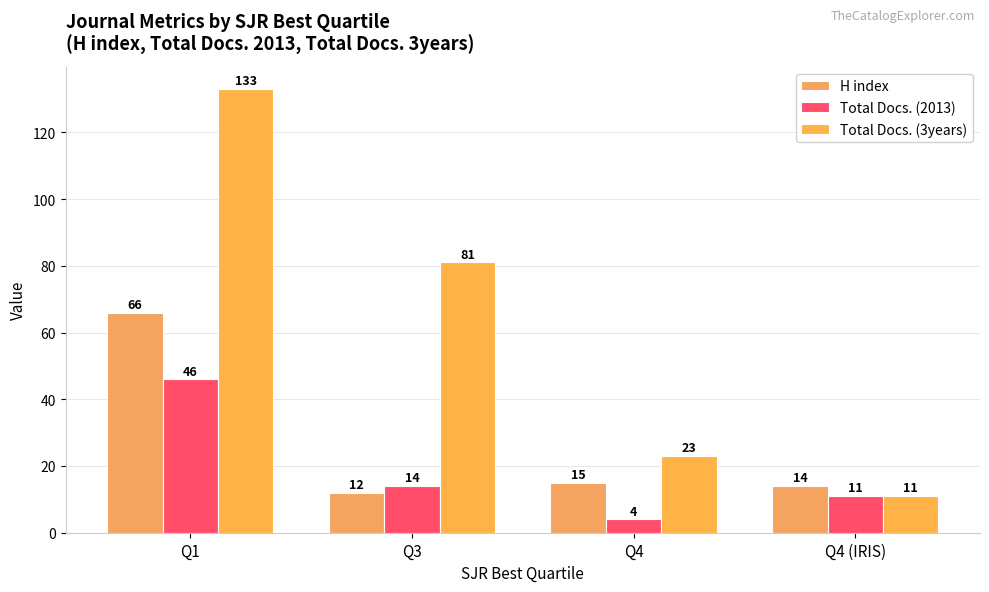

What is the difference between the highest and lowest values at Q1?

87